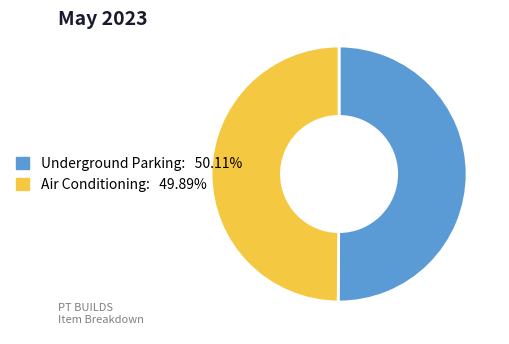

Do Air Conditioning and Underground Parking together represent more than half of the pie?

Yes